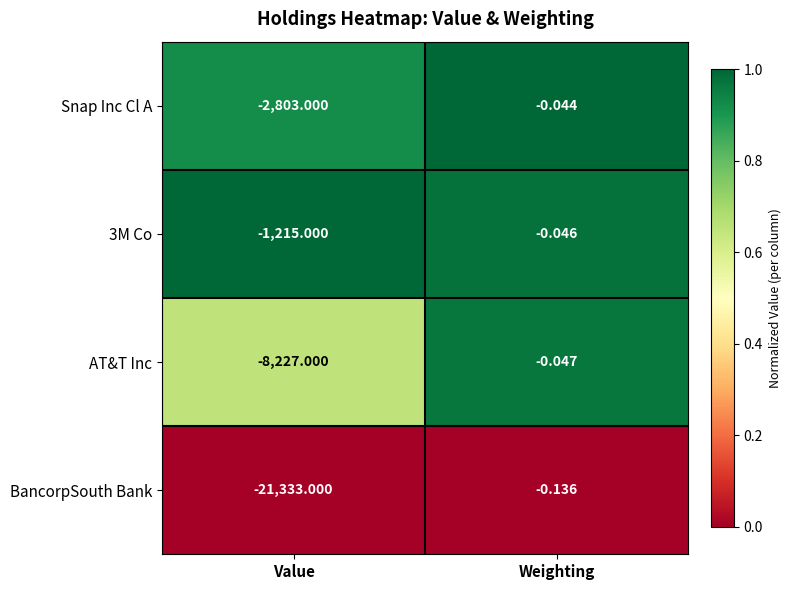

How many data points does each series have?

2